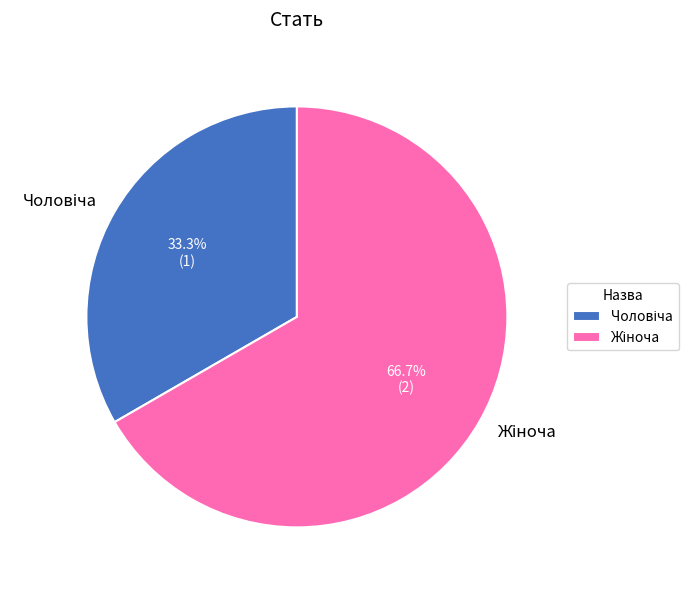

Count the number of slices in the pie.

2